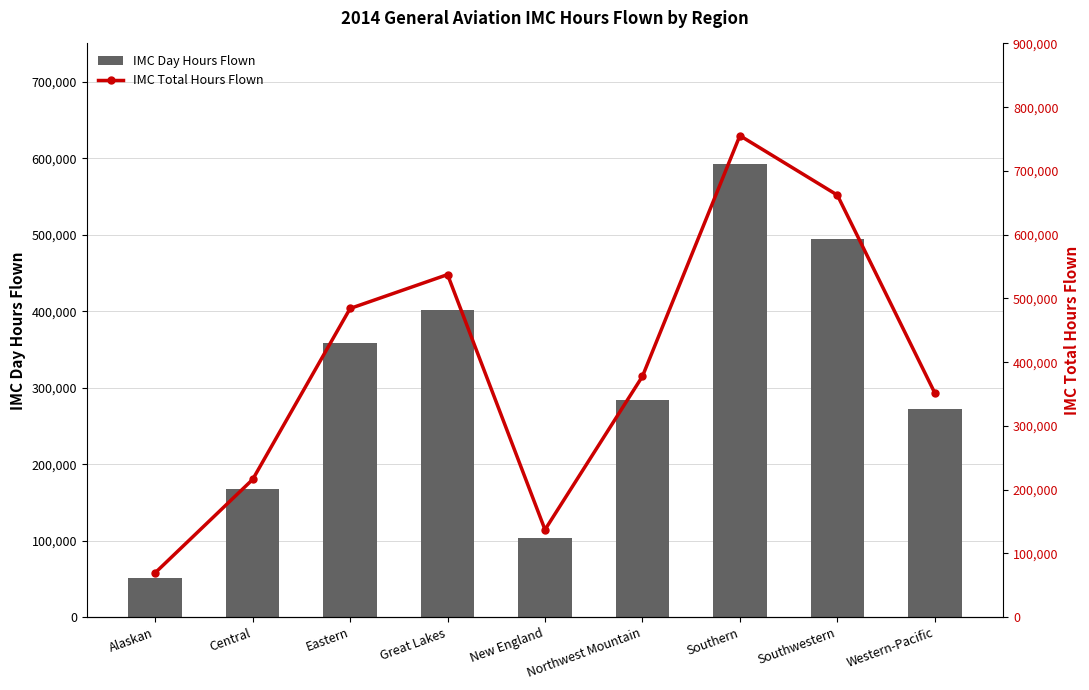

How many data points in IMC Day Hours Flown are above 283271?

4